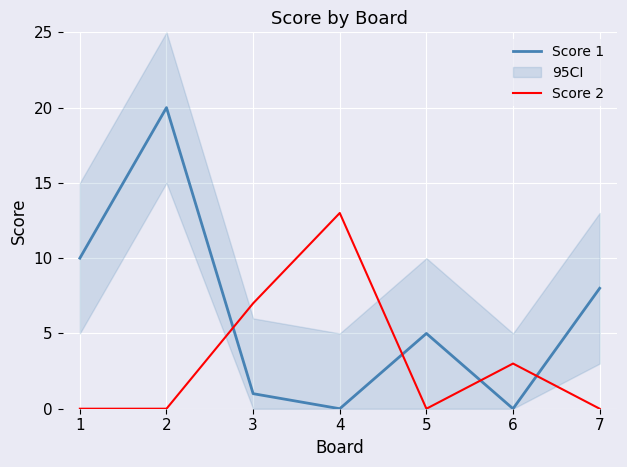

List the series in order of their overall mean, lowest first.

Score 2, Score 1